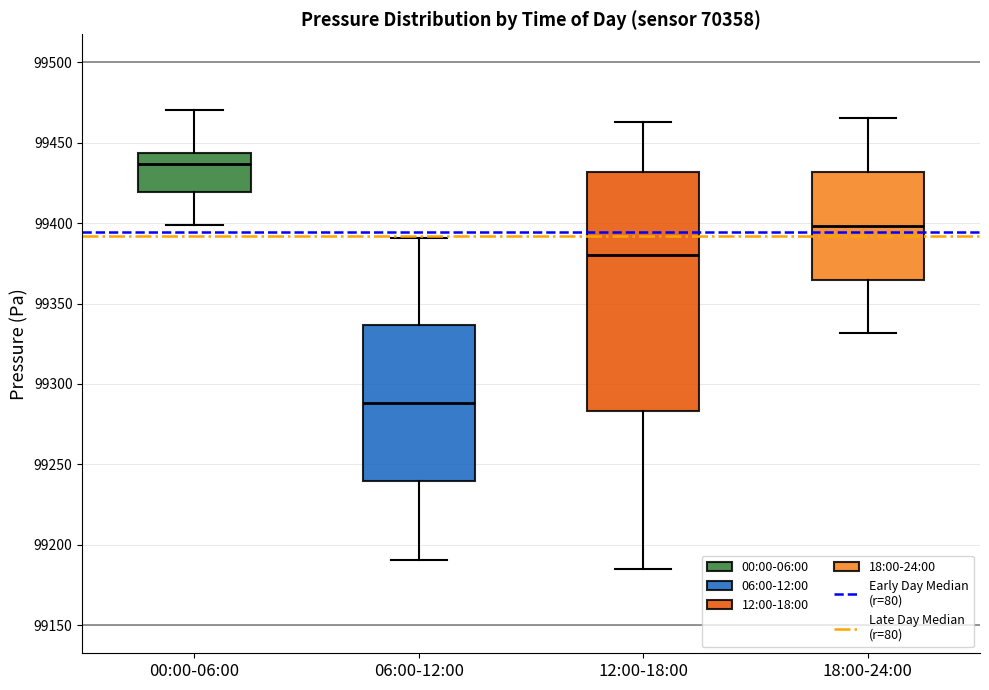

Which box's median line is the highest?

00:00-06:00